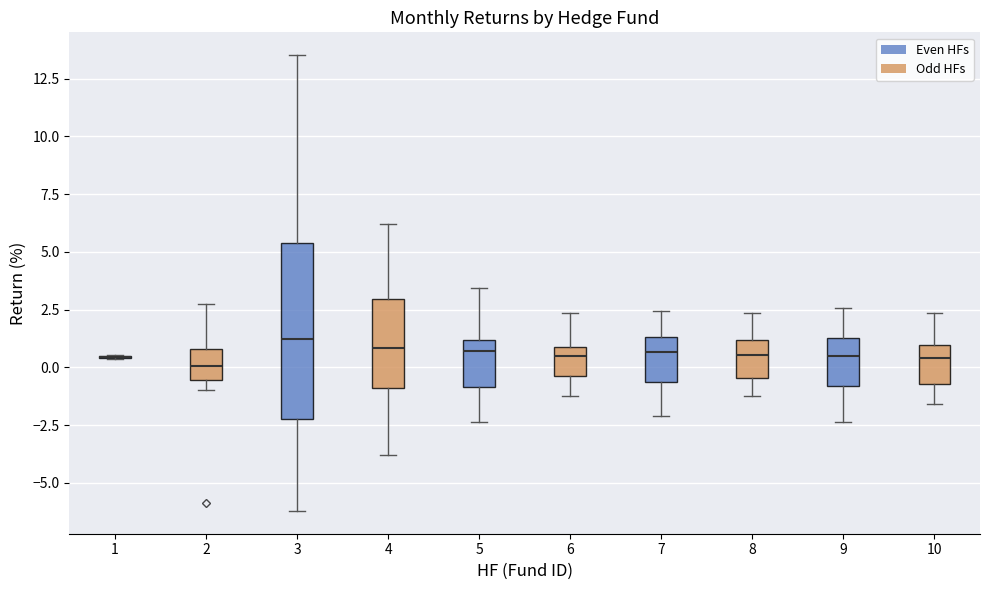

Where does the lower whisker of the box at x = 5 end on the y-axis? The values are not printed on the chart, so give them approximately, as read against the axis.

-2.5